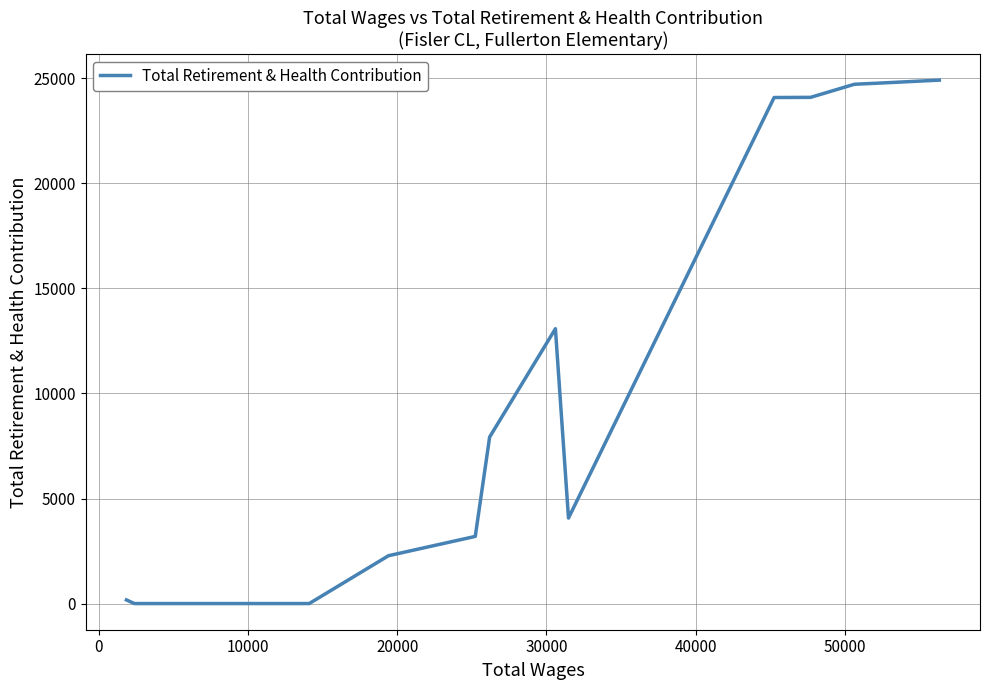

What is the difference between the maximum and minimum values?

24913